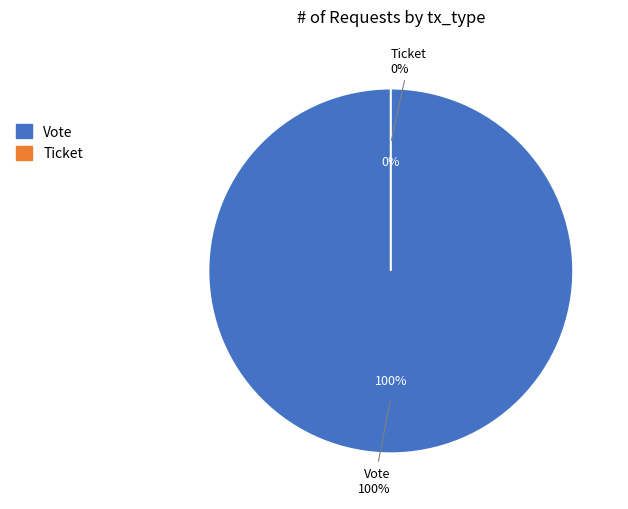

What is the largest slice in the pie chart?

Vote